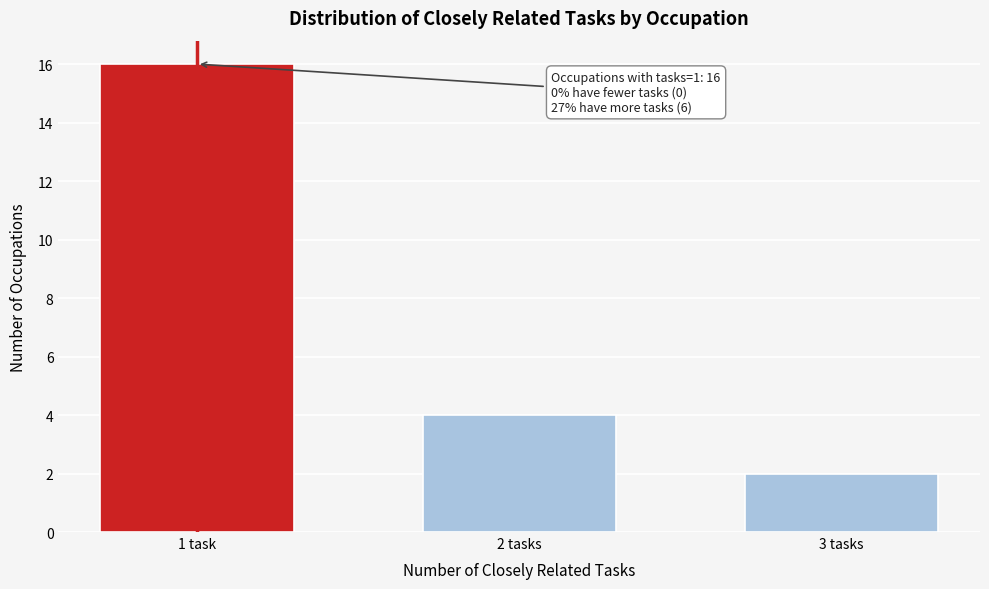

Reading left to right, what are all the values shown in this chart?

16	4	2